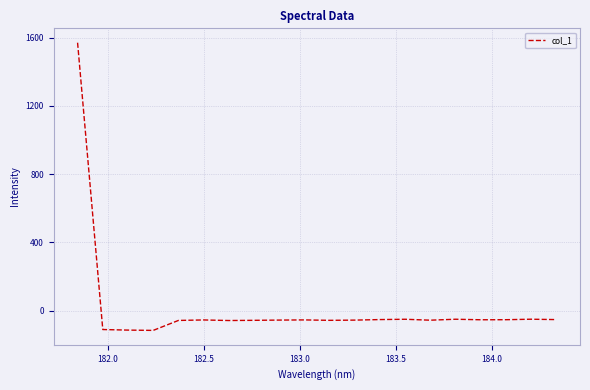

What is the maximum value shown in the chart?

1570.4